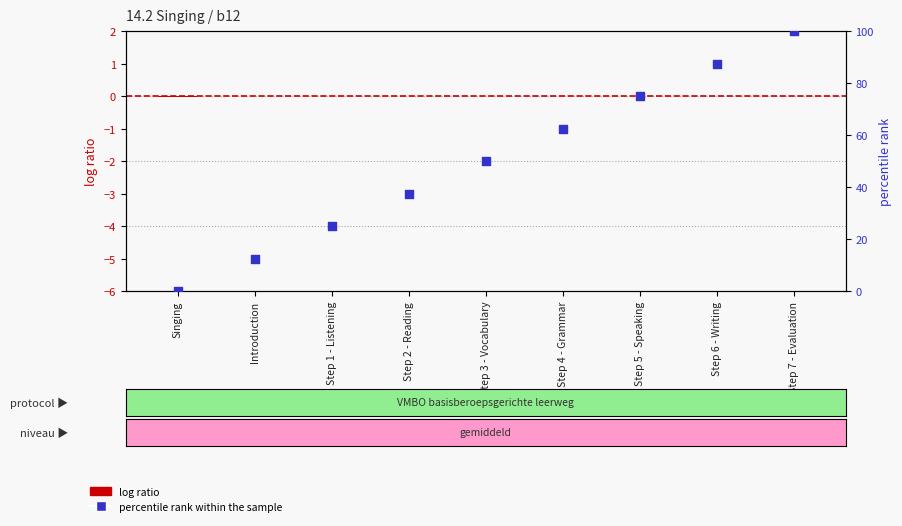

At which category is the sum across all series the highest?

Step 7 - Evaluation